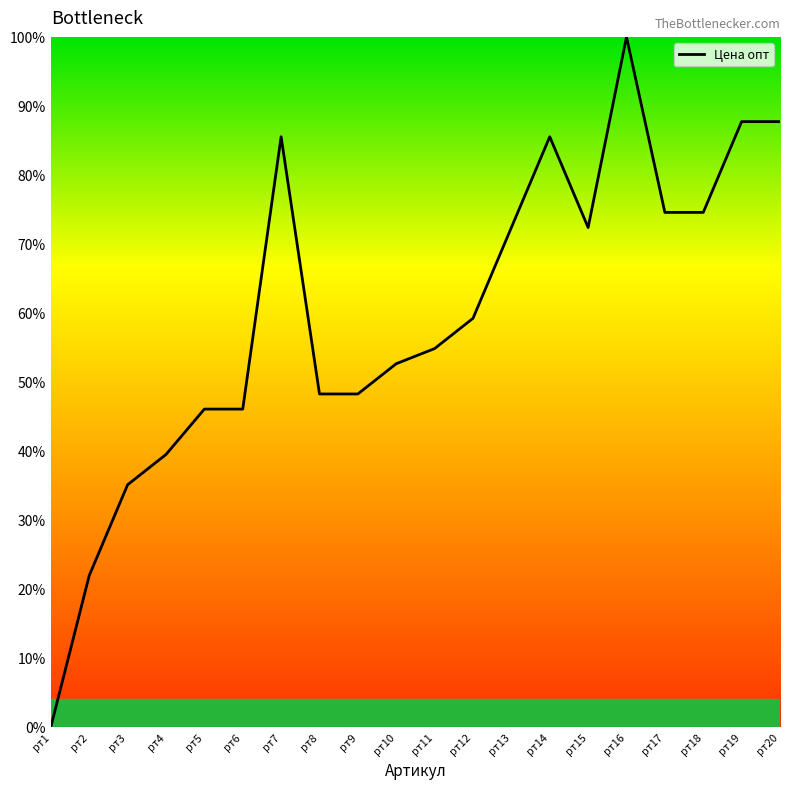

What is the greatest value displayed?

100.0